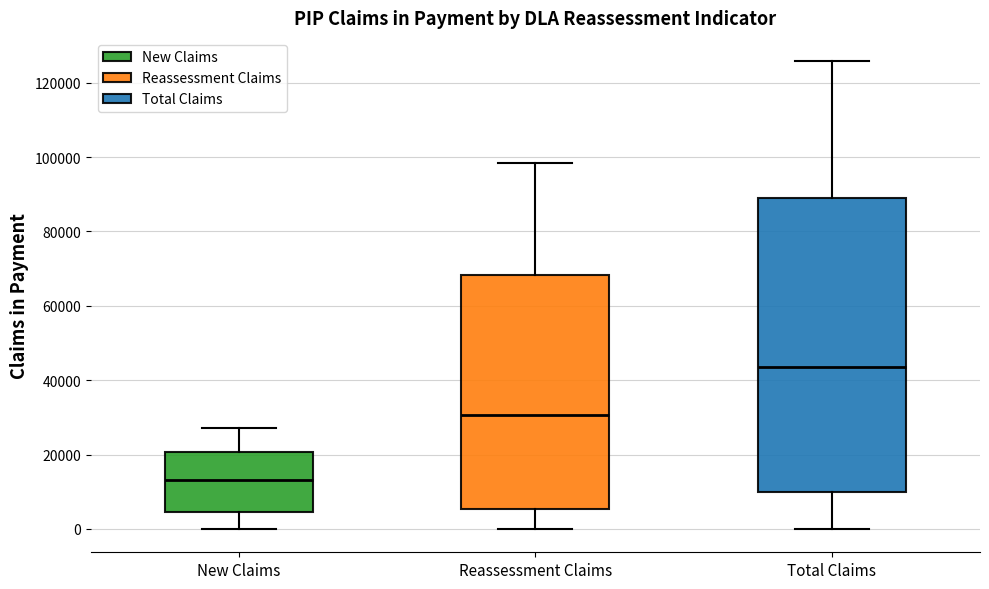

Comparing the boxes themselves (not the whiskers), which one is the tallest?

Total Claims